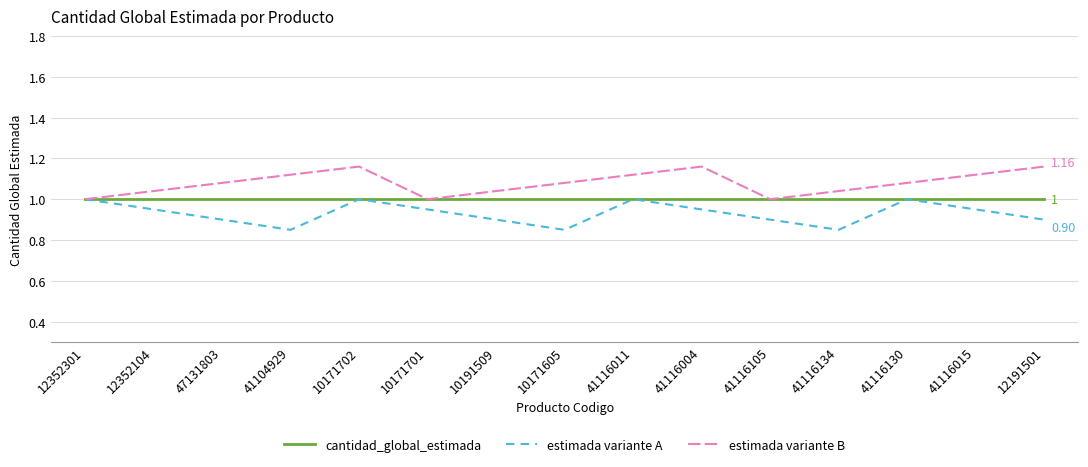

How many interior local valleys does the estimada variante A series have?

3